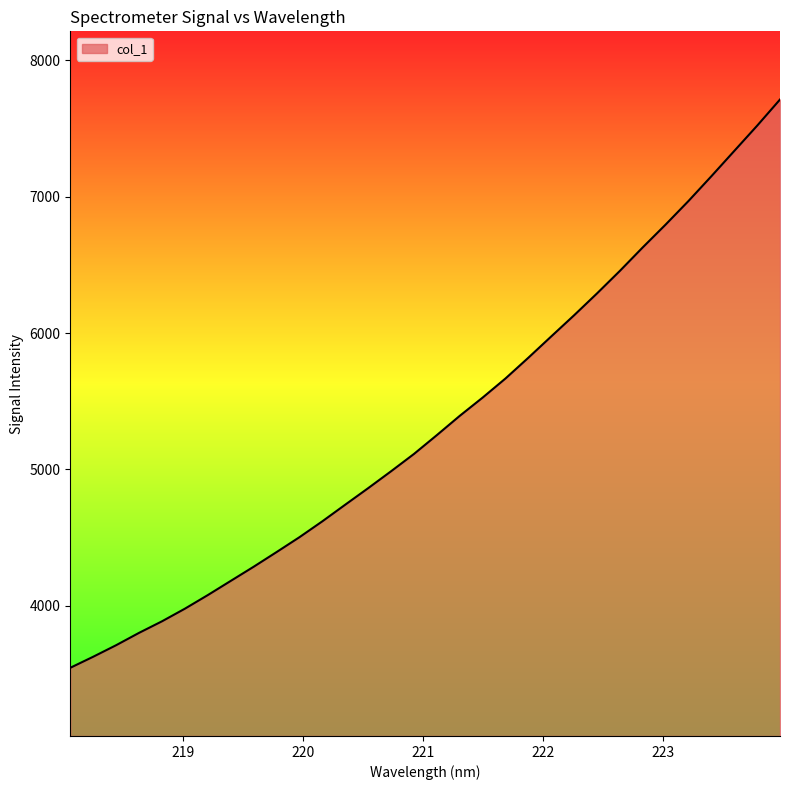

What is the minimum value shown in the chart?

3545.3